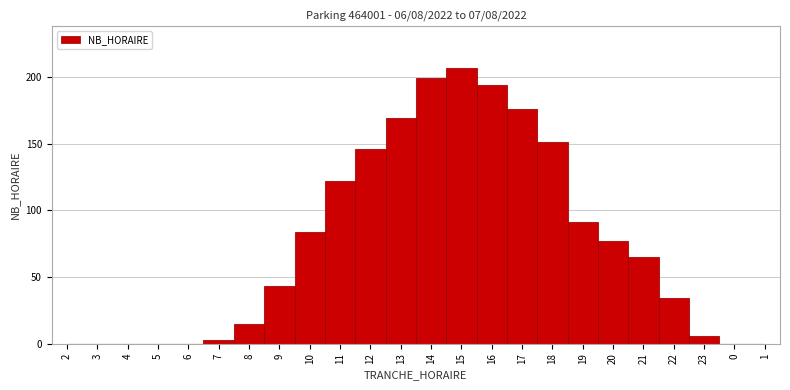

Reading right to left, extract all data points from this chart.

1=0	0=0	23=6	22=34	21=65	20=77	19=91	18=151	17=176	16=194	15=207	14=199	13=169	12=146	11=122	10=84	9=43	8=15	7=3	6=0	5=0	4=0	3=0	2=0